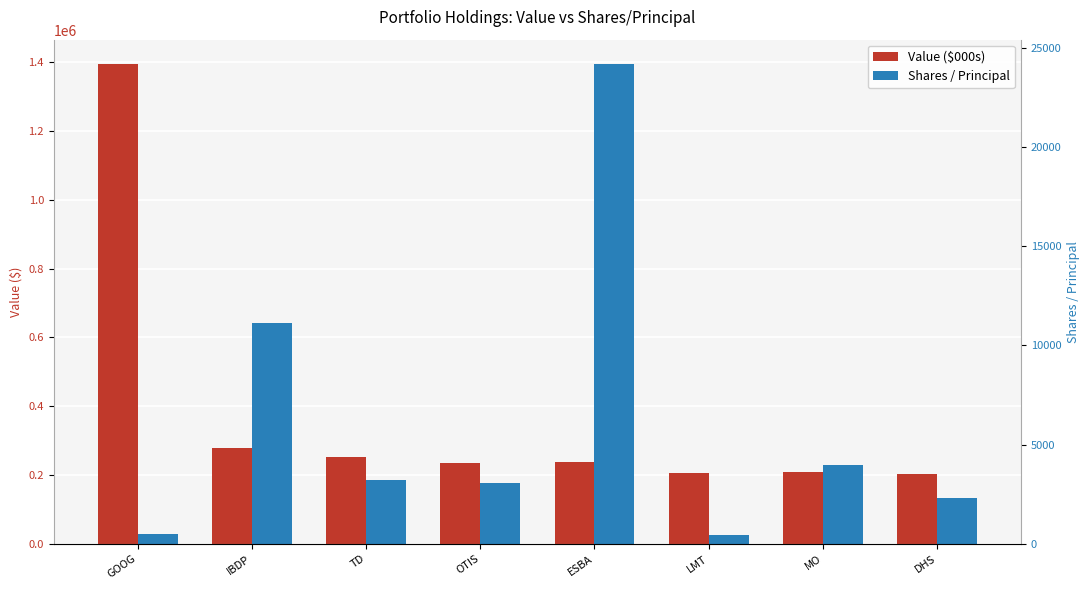

How many bars are there in each group?

2